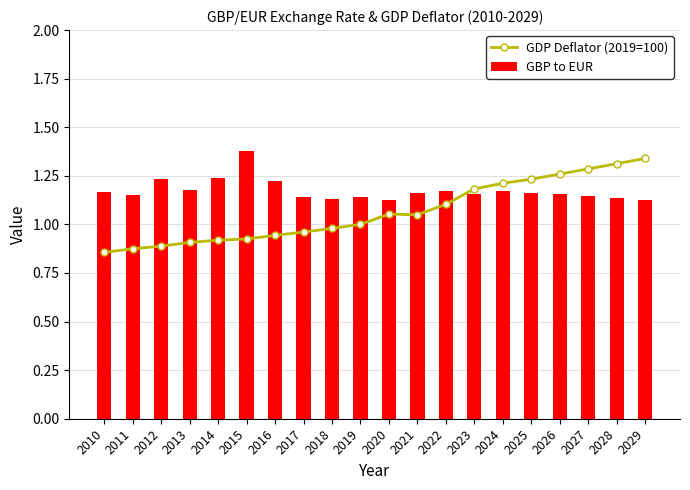

The value of GDP Deflator (2019=100) at 2013 is 1.3. True or false?

False